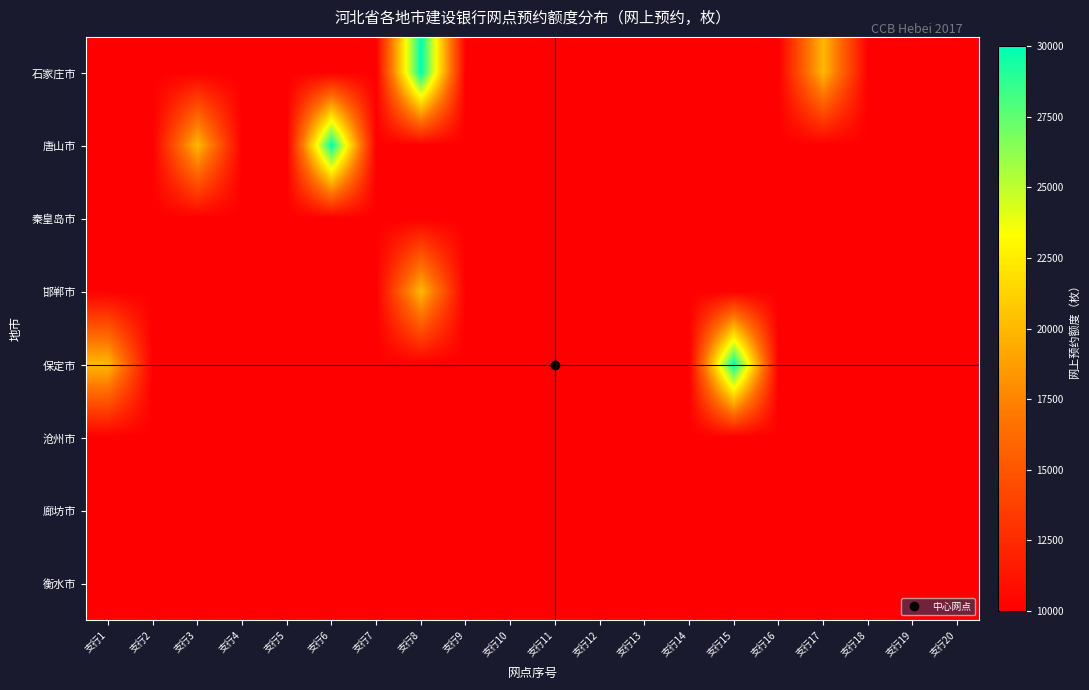

At which category does the chart reach its peak across all series?

支行8